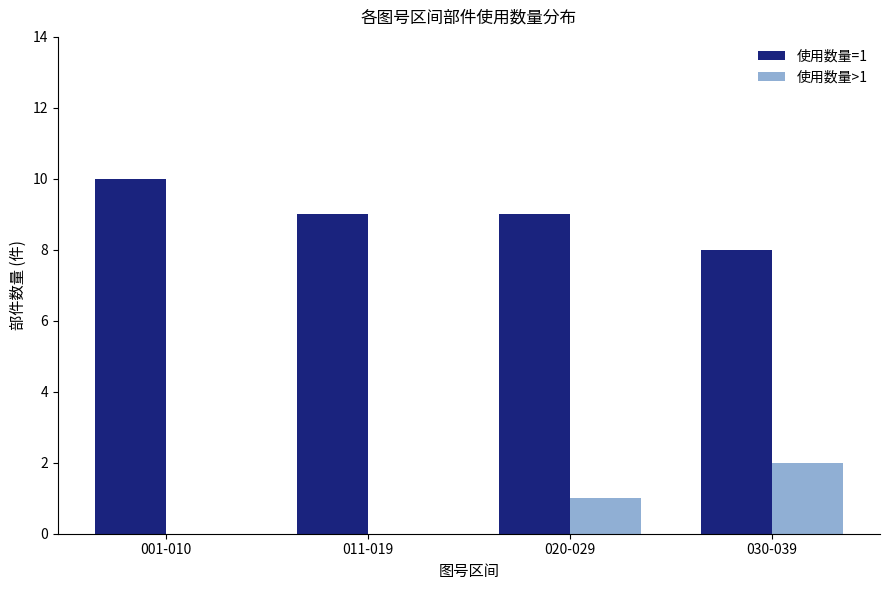

How many groups of bars are there?

4